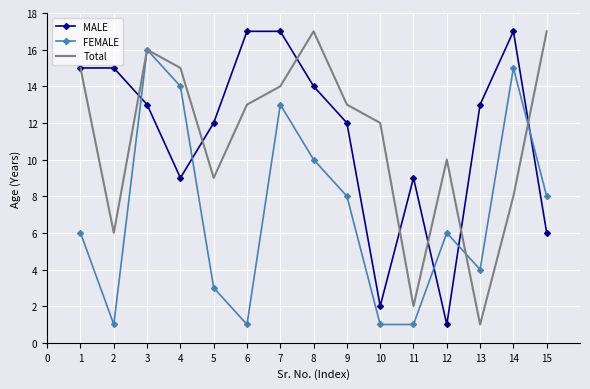

Read the MALE value at 7, to the nearest 10.

20